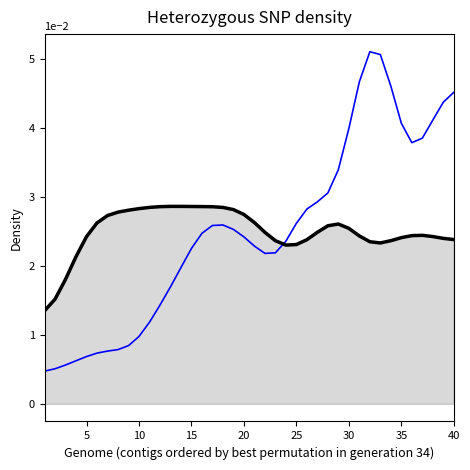

What is the label of the 21st point from the left?

20